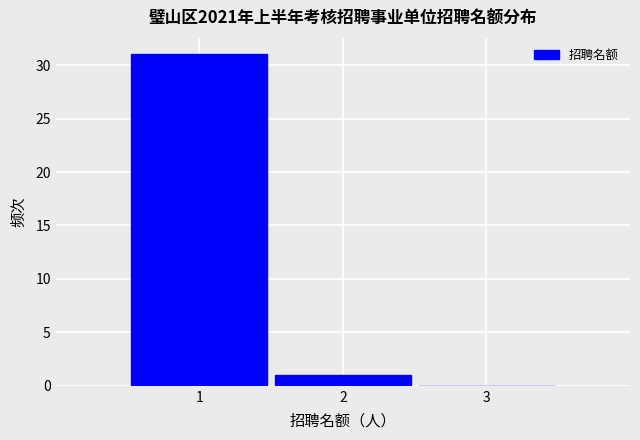

Reading left to right, list every bar in this chart as the range it spans on the x-axis followed by its height. The values are not printed on the chart, so give them approximately, as read against the axis.

0.5 to 1.5: 31
1.5 to 2.5: 1
2.5 to 3.5: 0